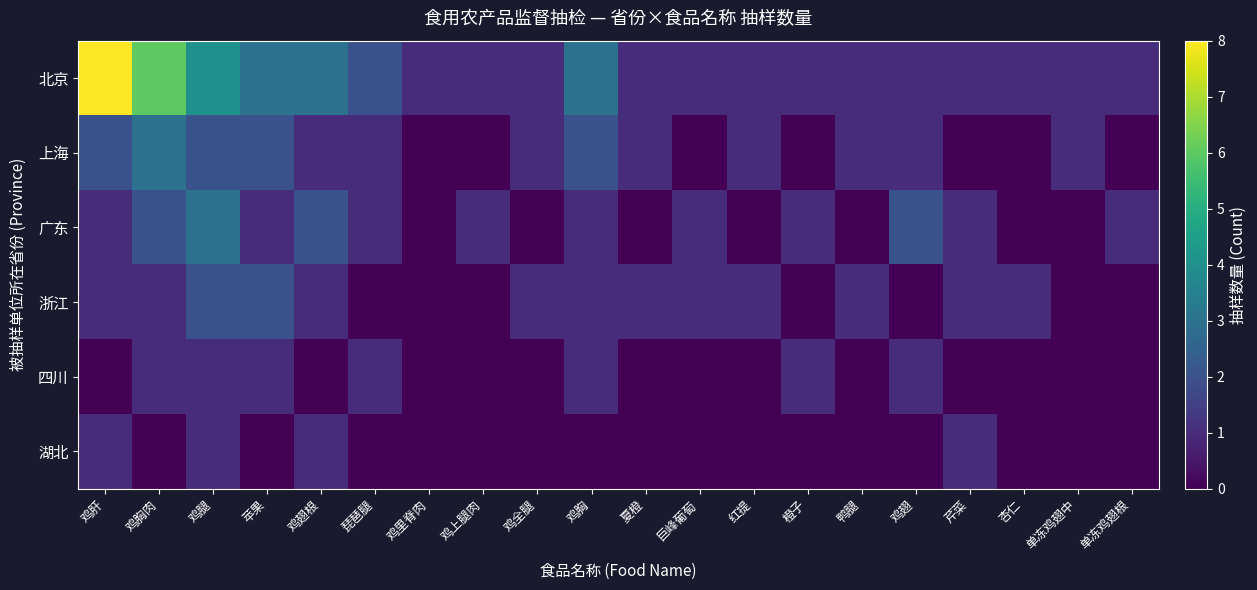

What is the difference between the highest and lowest values at 苹果?

3